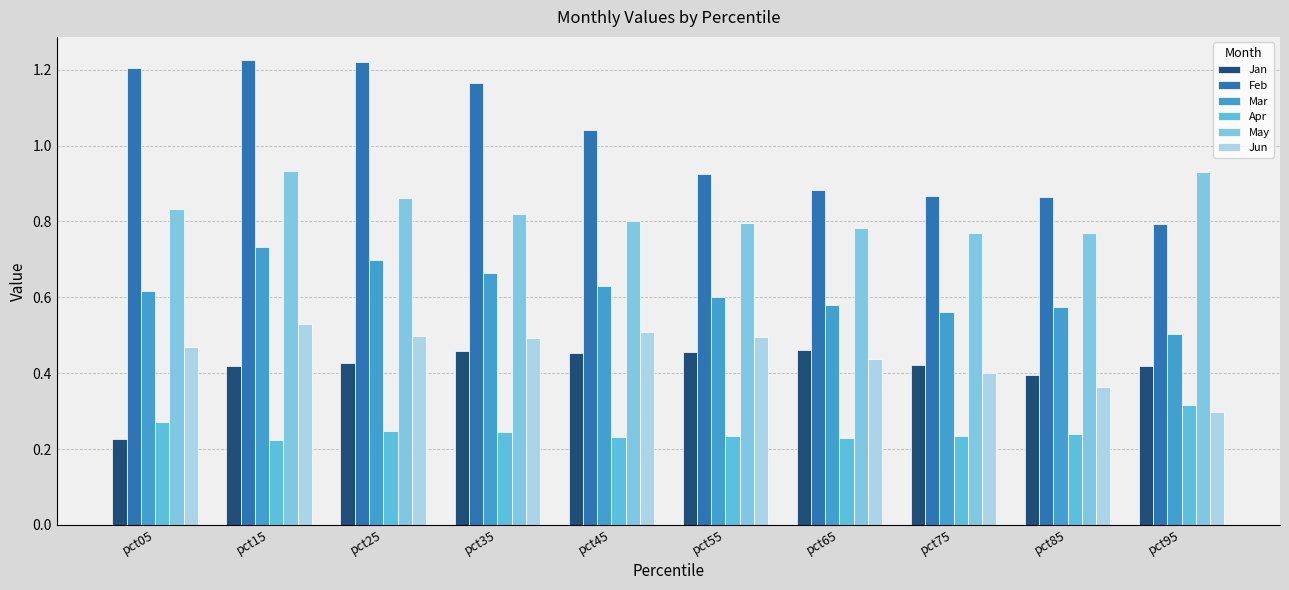

How many bars are there in each group?

6